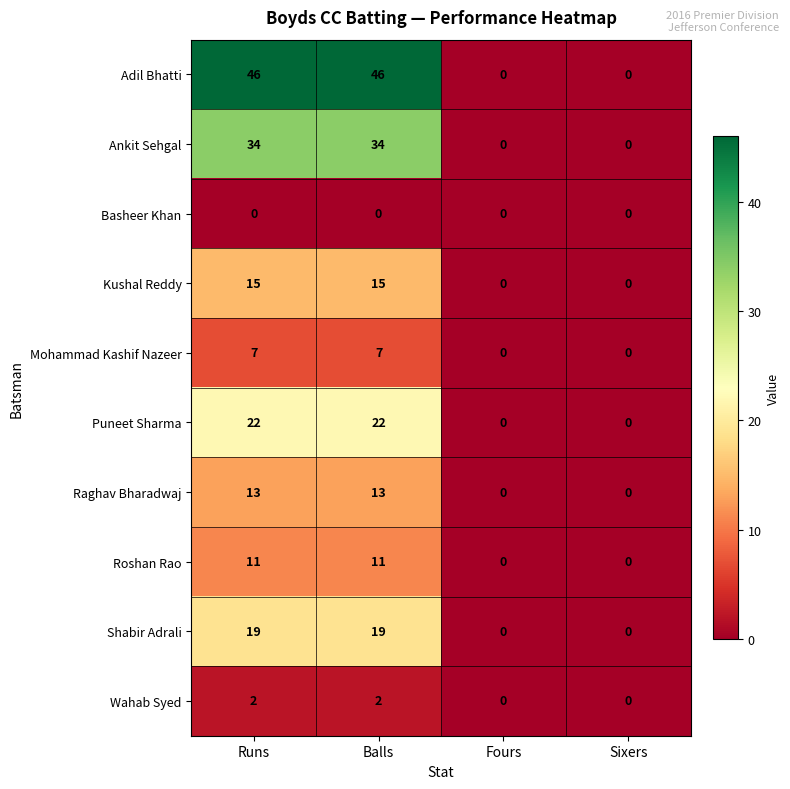

What is the difference between the maximum and minimum values in the Raghav Bharadwaj series?

13